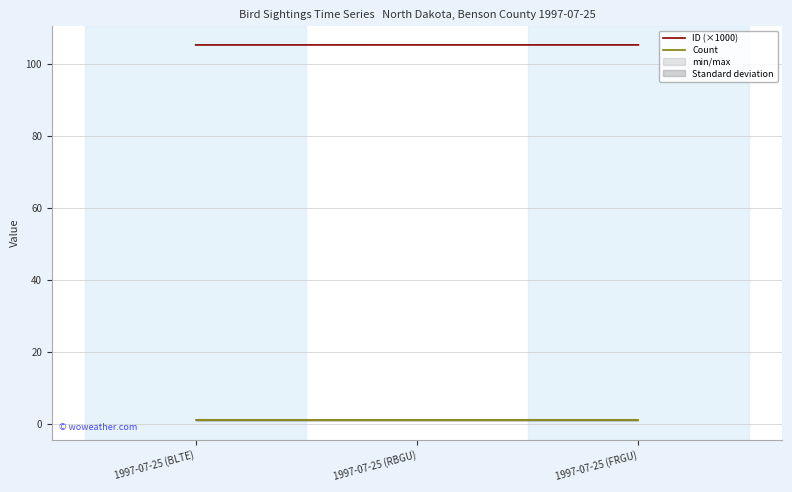

Does the chart display data point markers on the line(s)?

No